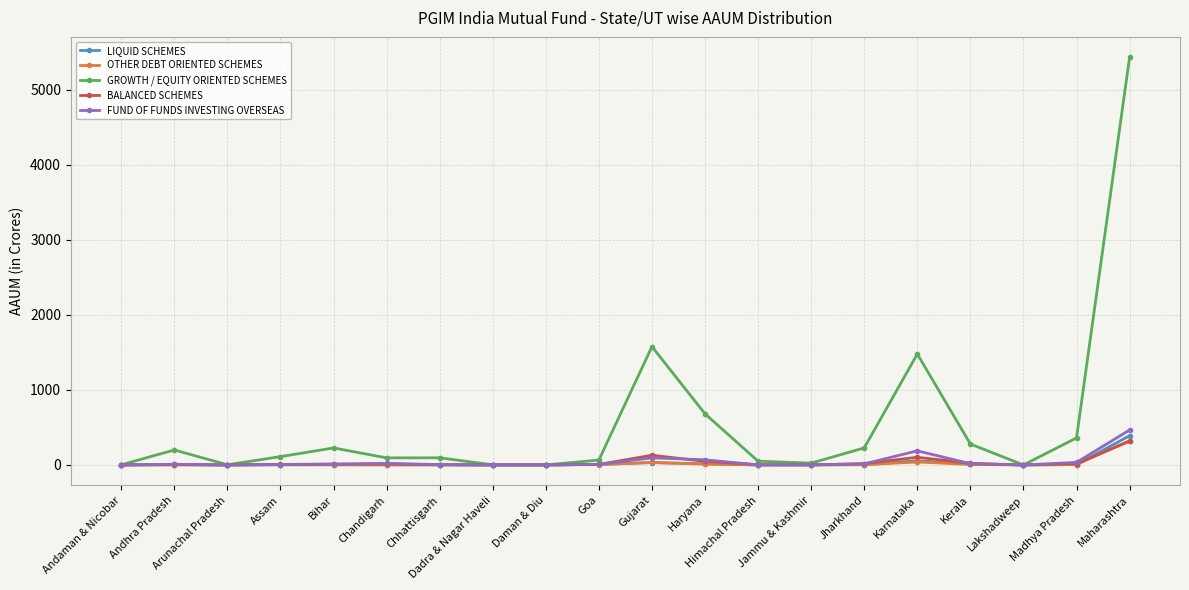

Is it true that GROWTH / EQUITY ORIENTED SCHEMES equals 1479.3 at Karnataka?

True